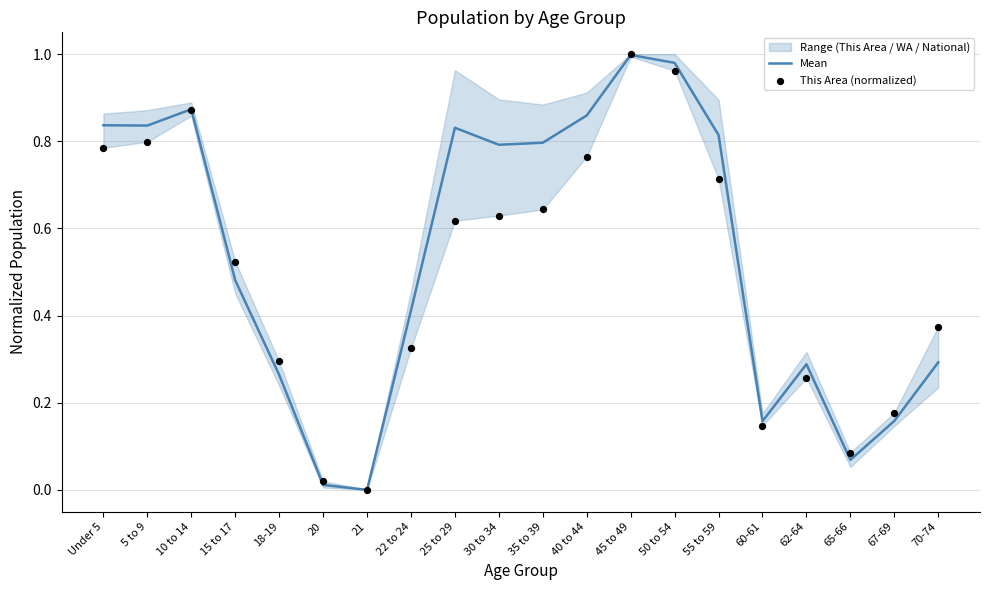

Which series reaches the maximum Y coordinate?

This Area (normalized)